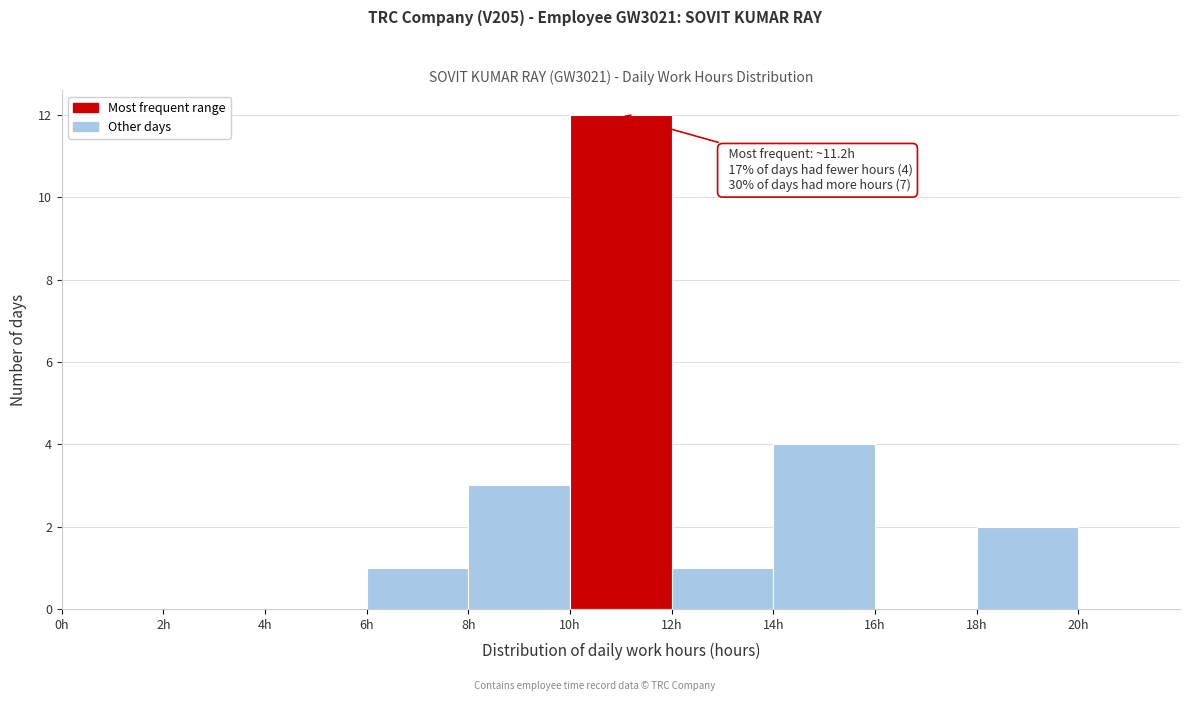

Which range on the x-axis has the tallest bar?

10 to 12